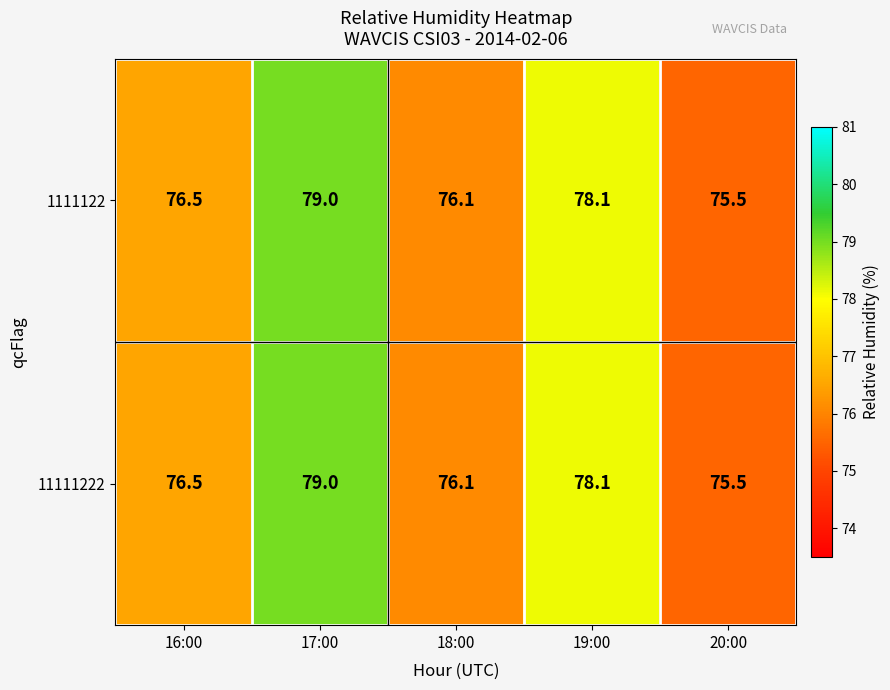

At how many categories does at least one series exceed 77?

2